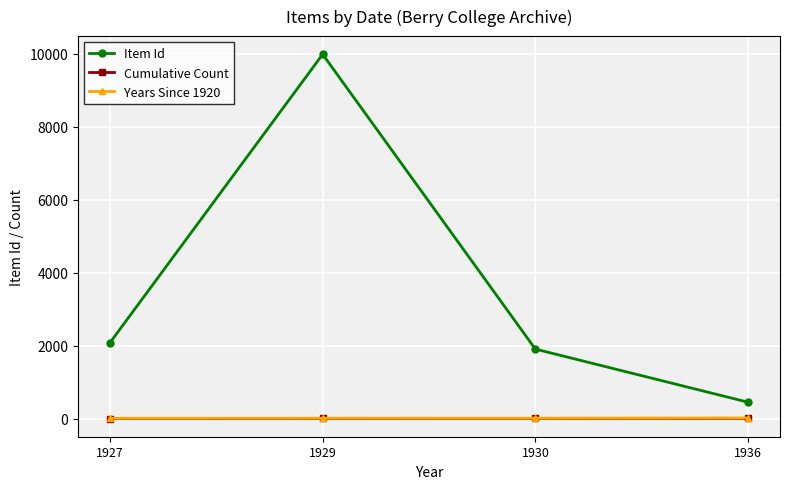

True or false: Item Id and Cumulative Count cross at least once.

False